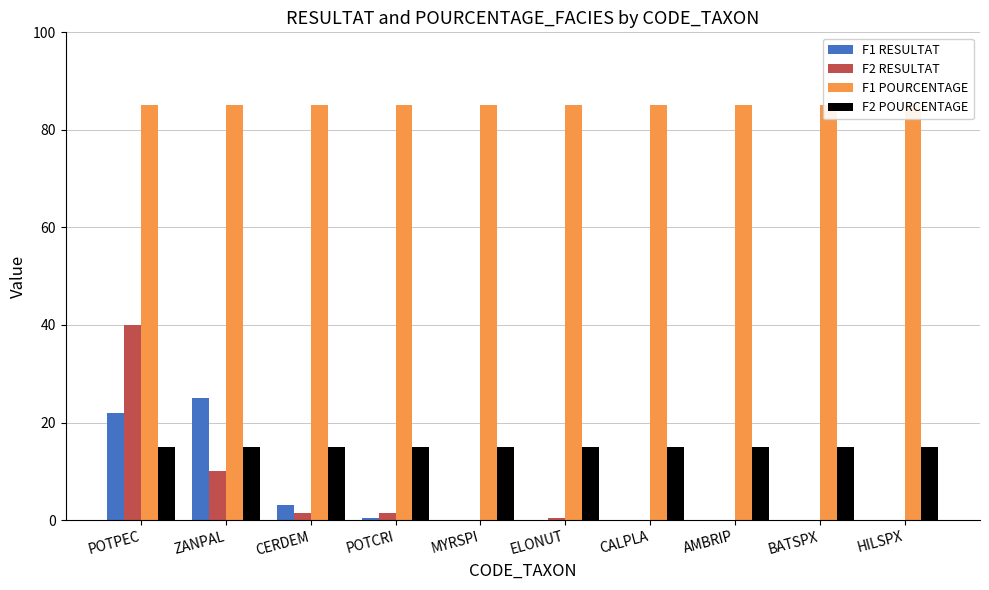

Rank the series by their maximum value, from highest to lowest.

F1 POURCENTAGE, F2 RESULTAT, F1 RESULTAT, F2 POURCENTAGE